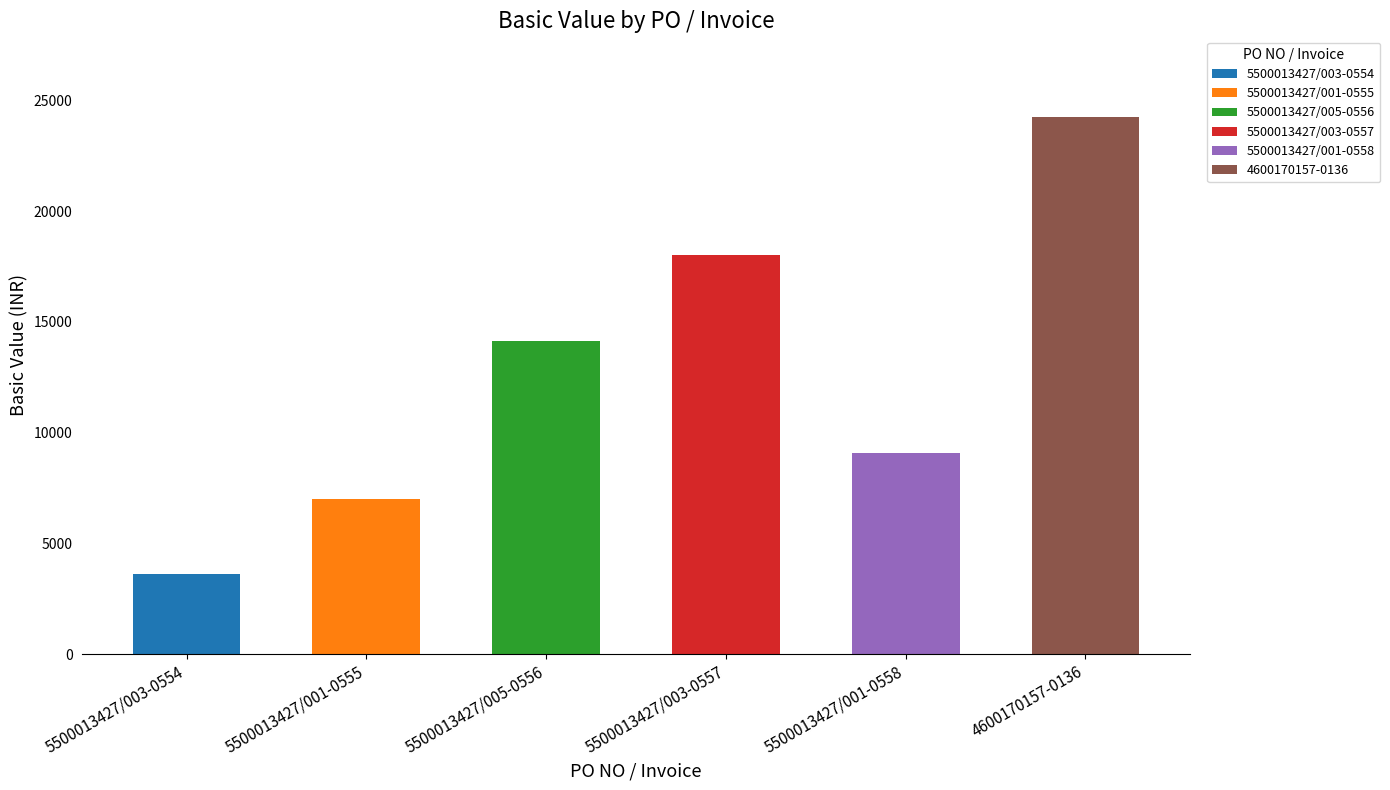

The chart shows a value of 2959.1 at 5500013427/001-0555. True or false?

False